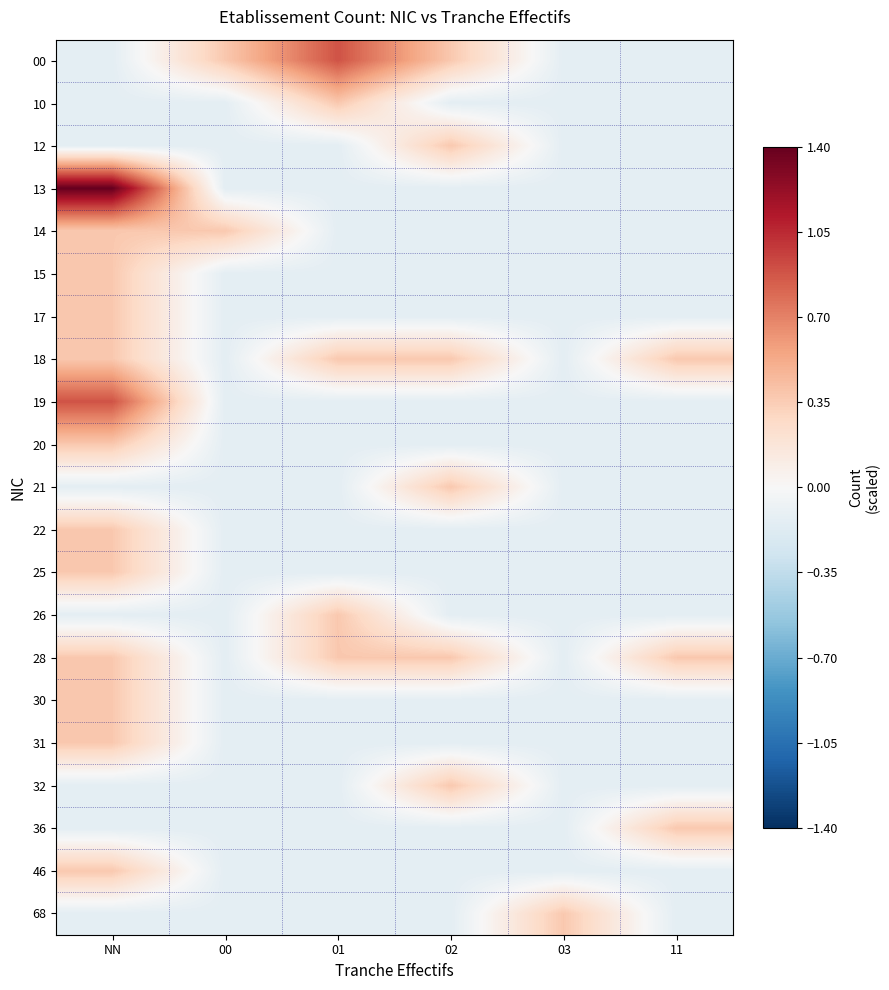

What is the total value across all series at NN?

5.3